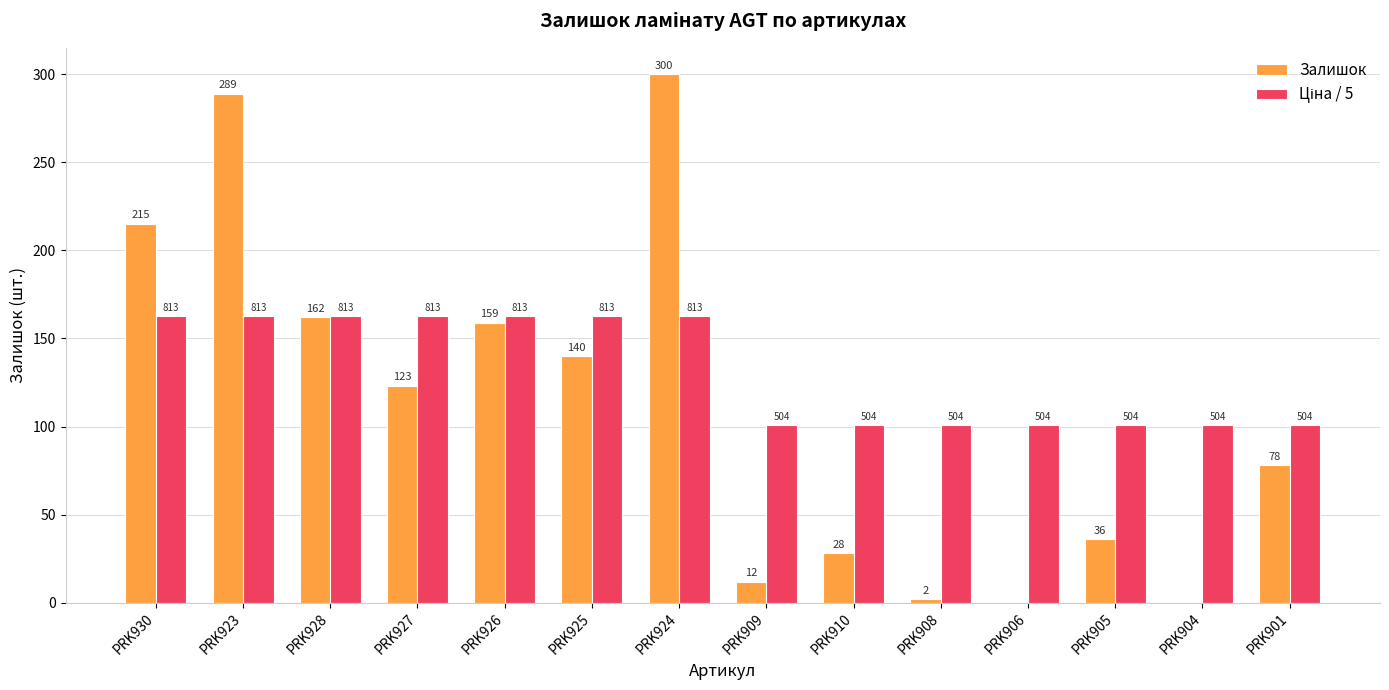

Are the bars grouped side by side (vs. stacked)?

Yes